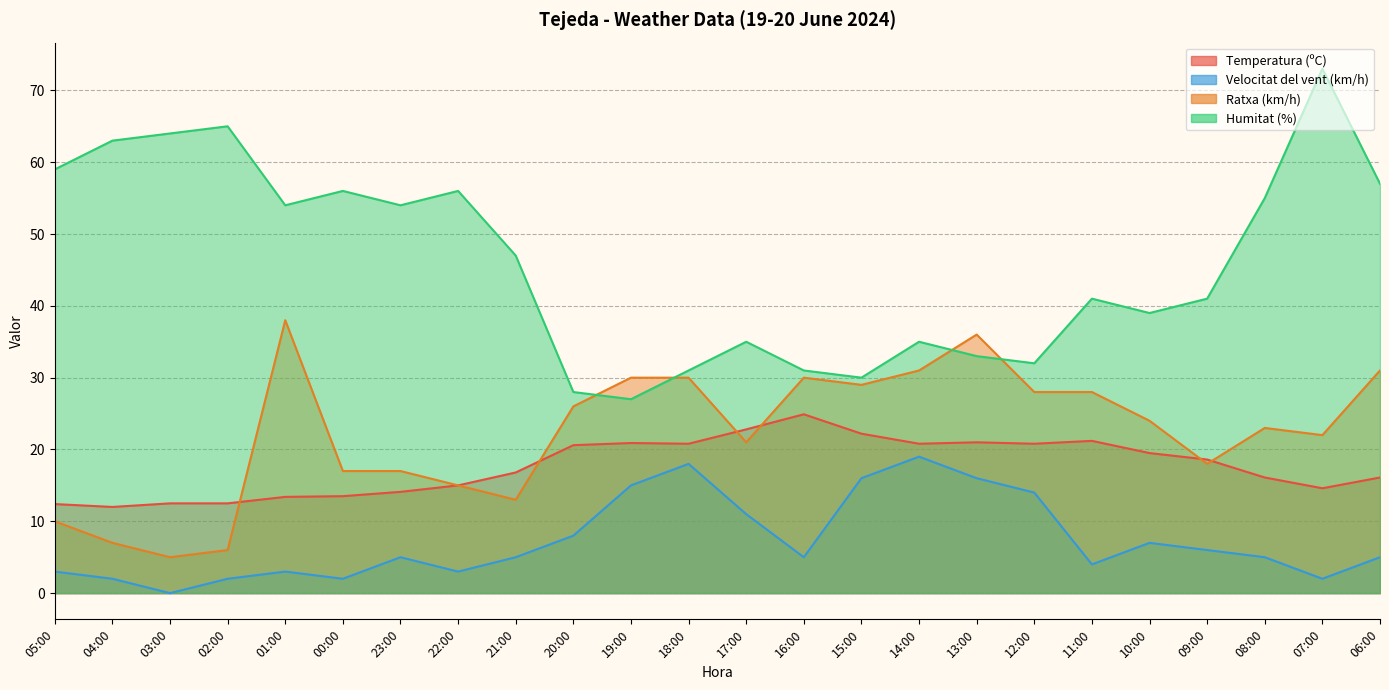

What position from the left is 03:00?

3